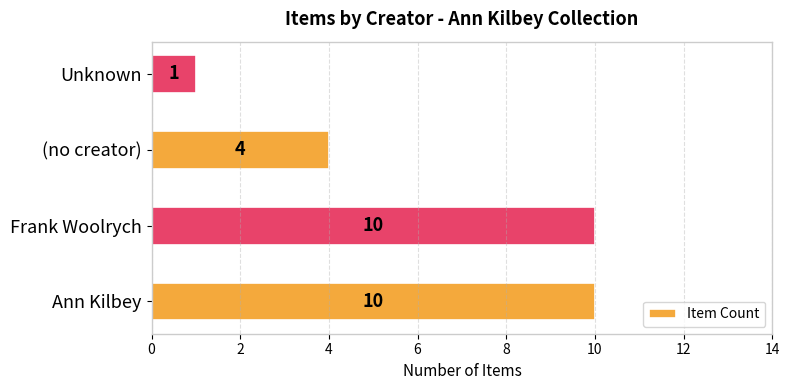

Where is the data nearest to the value 5?

(no creator)